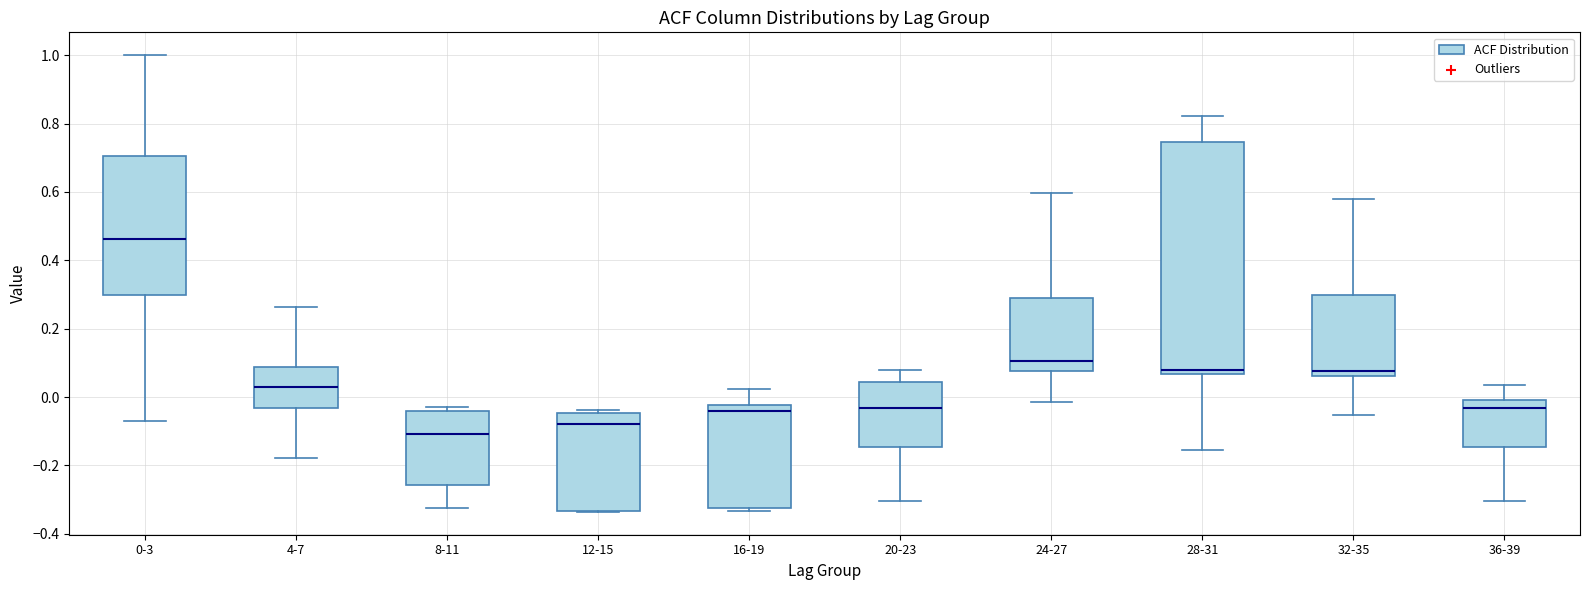

Reading left to right, read every box against the y-axis: the position of its median line, the range the box covers, and the ends of its whiskers. The values are not printed on the chart, so give them approximately, as read against the axis.

0-3: median 0.46, box 0.30 to 0.70, whiskers -0.08 to 1.00
4-7: median 0.04, box -0.04 to 0.08, whiskers -0.18 to 0.26
8-11: median -0.10, box -0.26 to -0.04, whiskers -0.32 to -0.02
12-15: median -0.08, box -0.34 to -0.04, whiskers -0.34 to -0.04 (just above the box's upper edge)
16-19: median -0.04, box -0.32 to -0.02, whiskers -0.34 to 0.02
20-23: median -0.04, box -0.14 to 0.04, whiskers -0.30 to 0.08
24-27: median 0.10, box 0.08 to 0.28, whiskers -0.02 to 0.60
28-31: median 0.08, box 0.06 to 0.74, whiskers -0.16 to 0.82
32-35: median 0.08, box 0.06 to 0.30, whiskers -0.06 to 0.58
36-39: median -0.04, box -0.14 to 0.00, whiskers -0.30 to 0.04